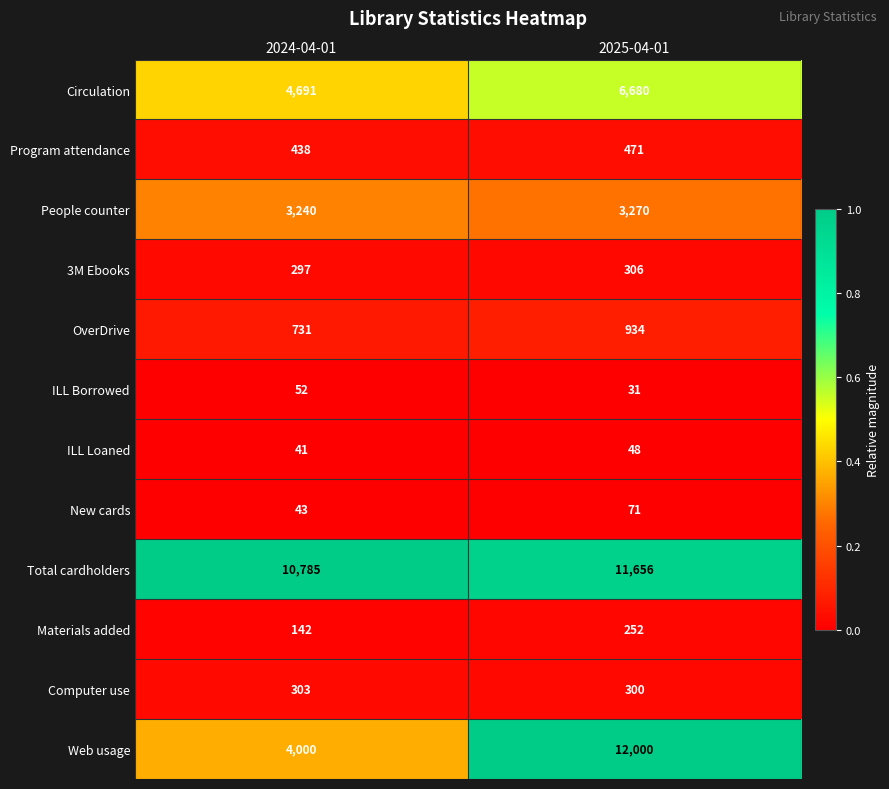

What is the difference between the highest and lowest values at 2024-04-01?

10744